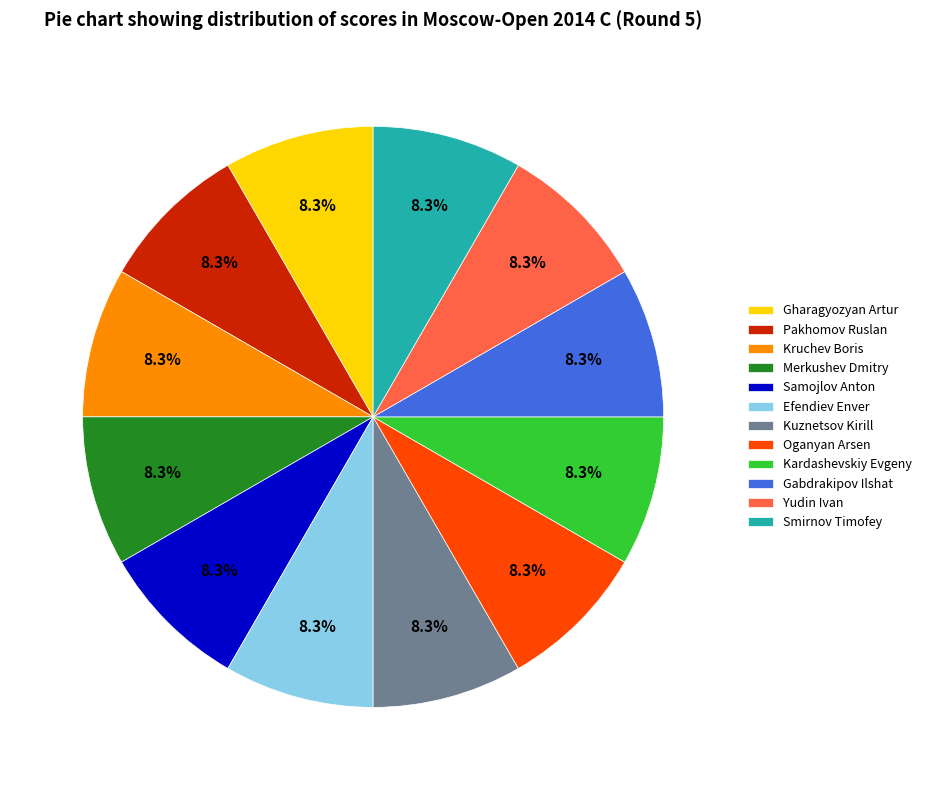

Combined, what portion of the pie is Gabdrakipov Ilshat and Kruchev Boris?

16.7%